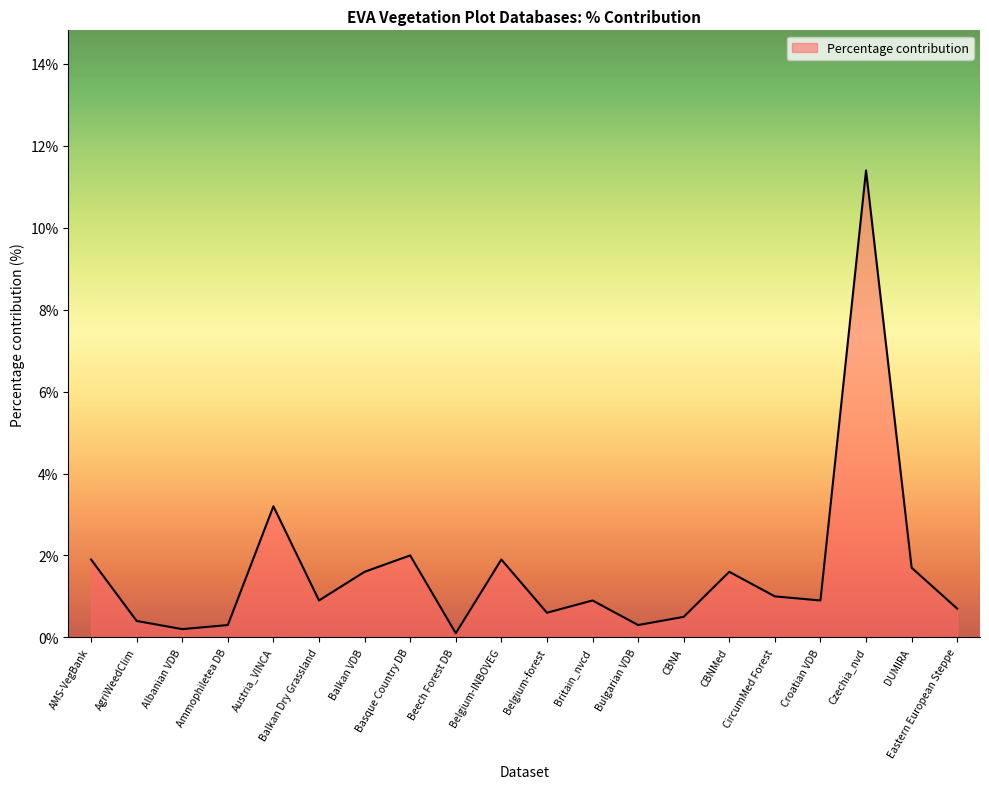

What value does the data have at Balkan Dry Grassland?

0.9